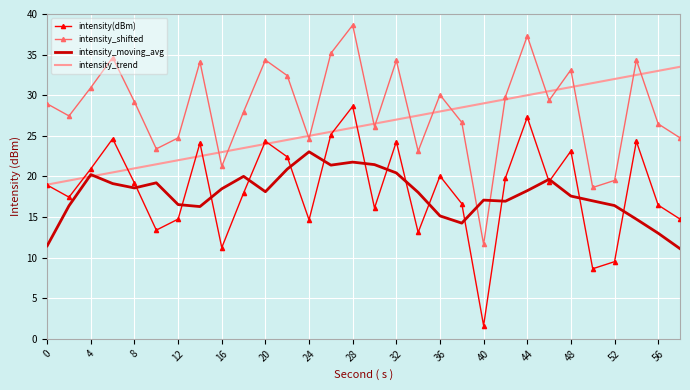

How many interior local valleys does the intensity(dBm) series have?

9